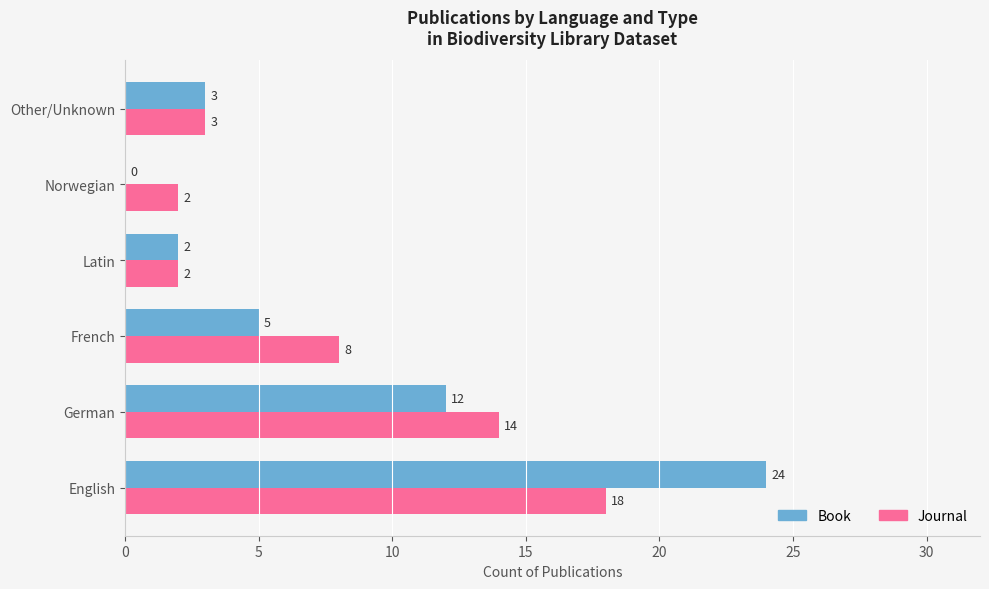

Which series has the largest total across all categories?

Journal